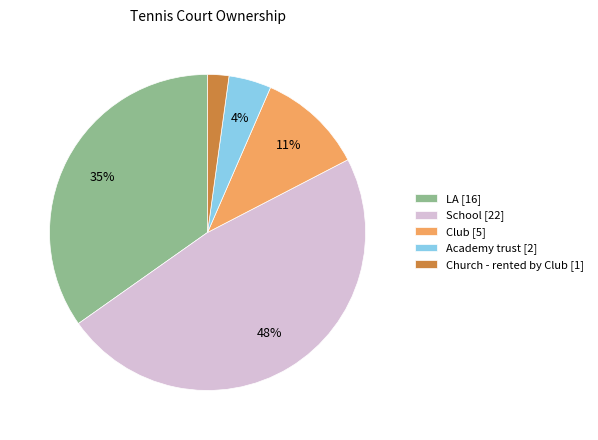

True or false: LA accounts for 35% of the total.

True